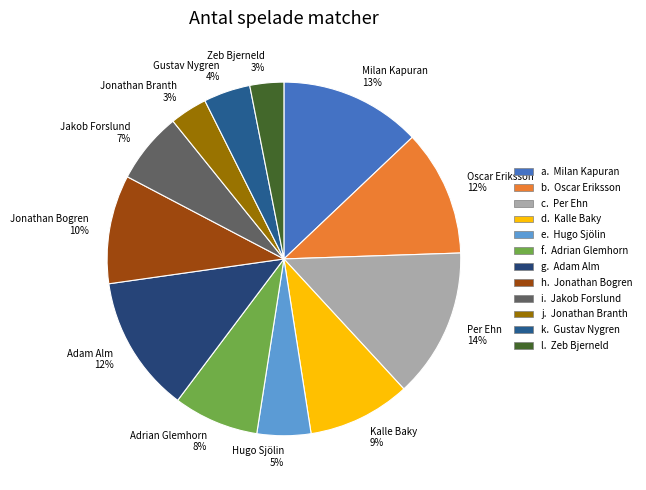

Is the sum of Per Ehn and Adam Alm greater than half?

No